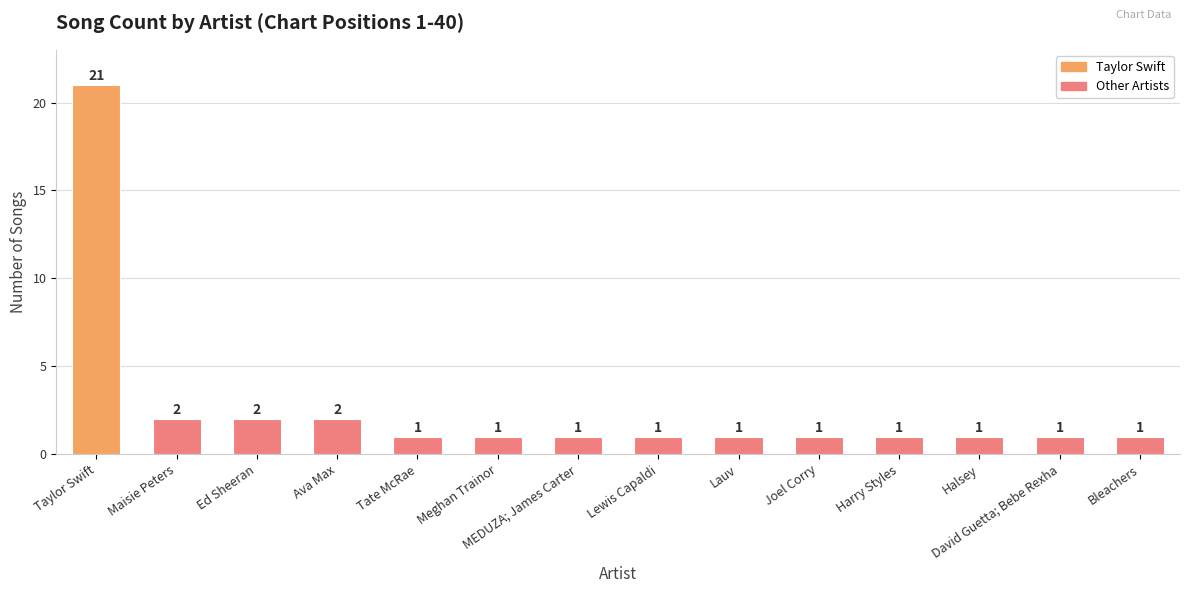

What is the change in value from Ed Sheeran to MEDUZA; James Carter?

-1